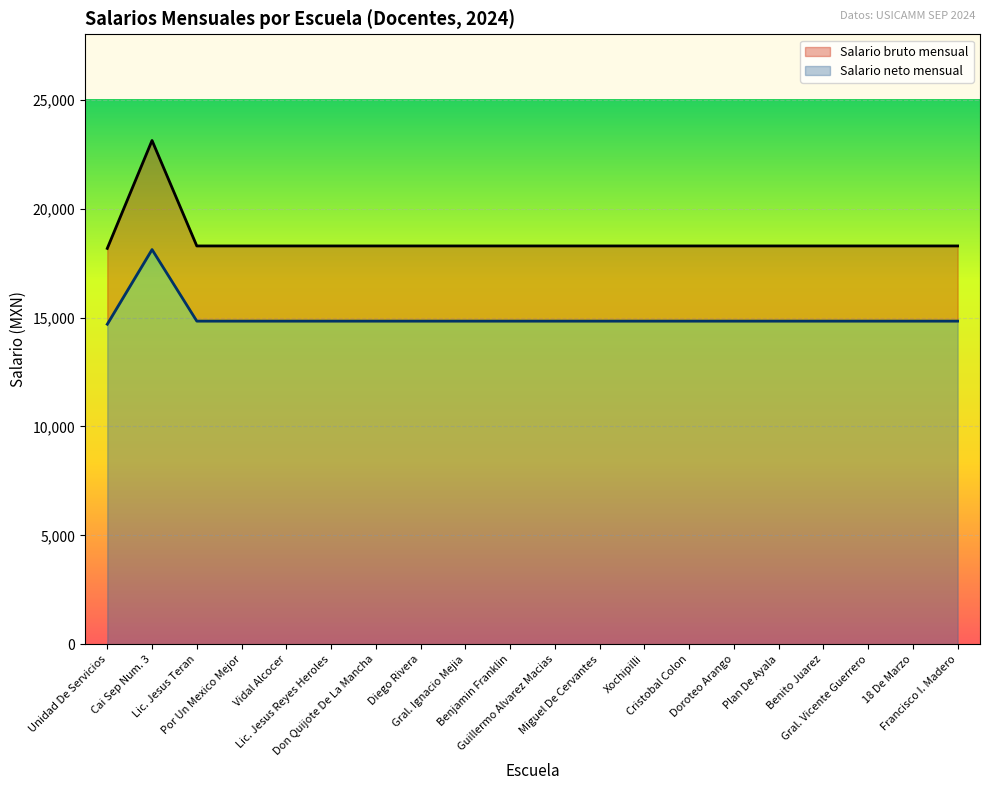

What is the difference between the second highest and minimum values in the Salario neto mensual series?

143.1